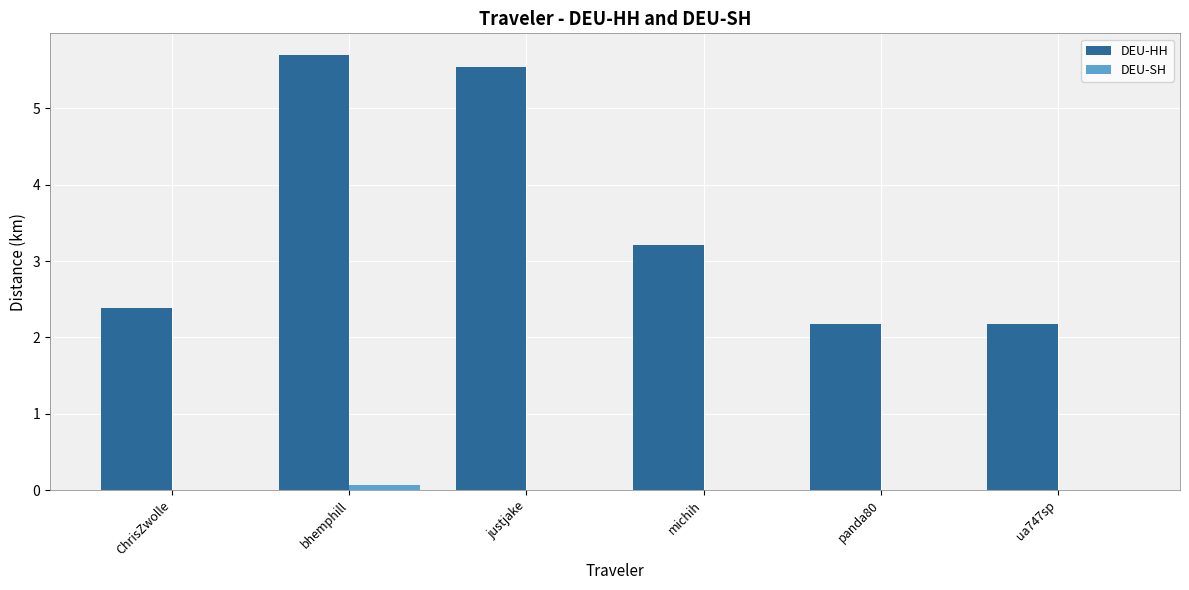

The DEU-SH series shows 0.0 at panda80. True or false?

True